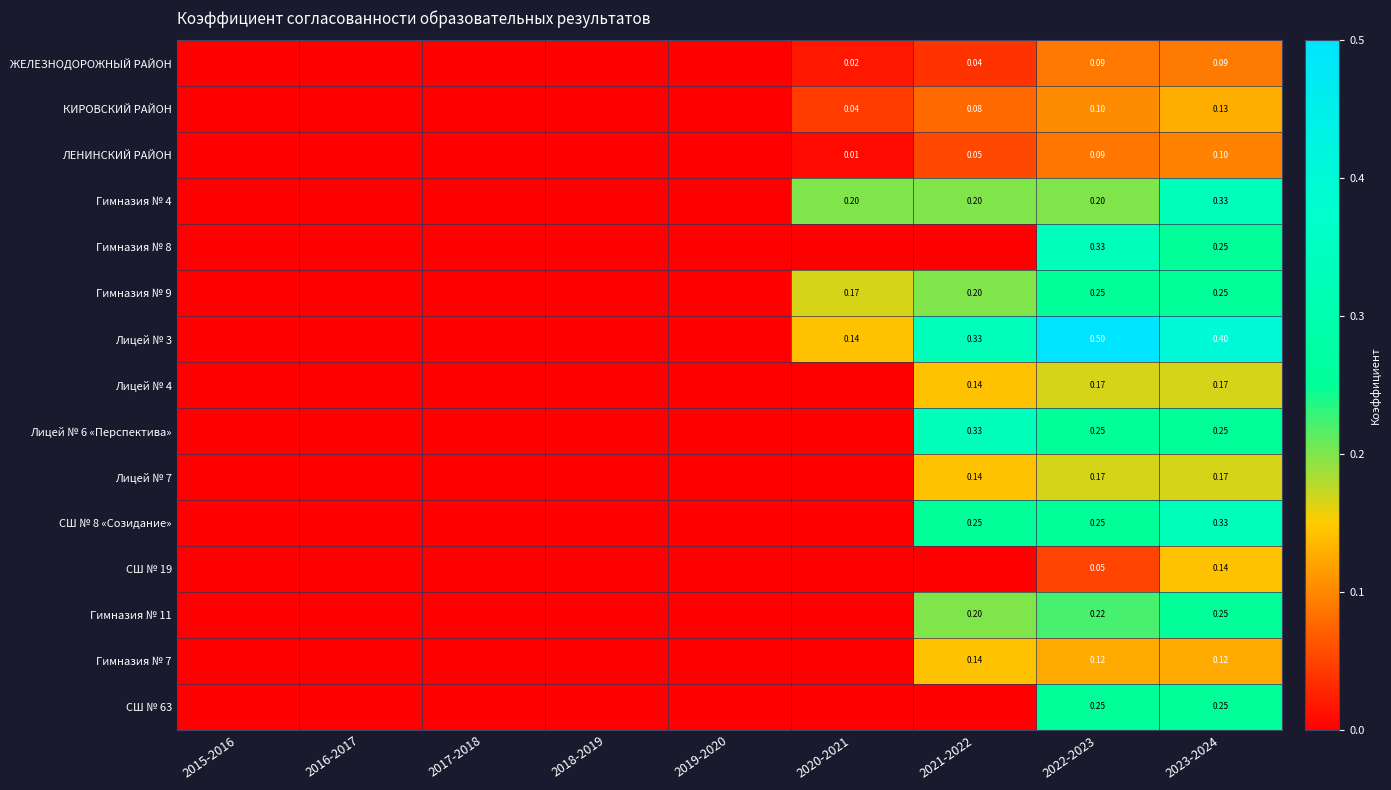

Count the СШ № 8 «Созидание» values in the range 0 to 1.

9